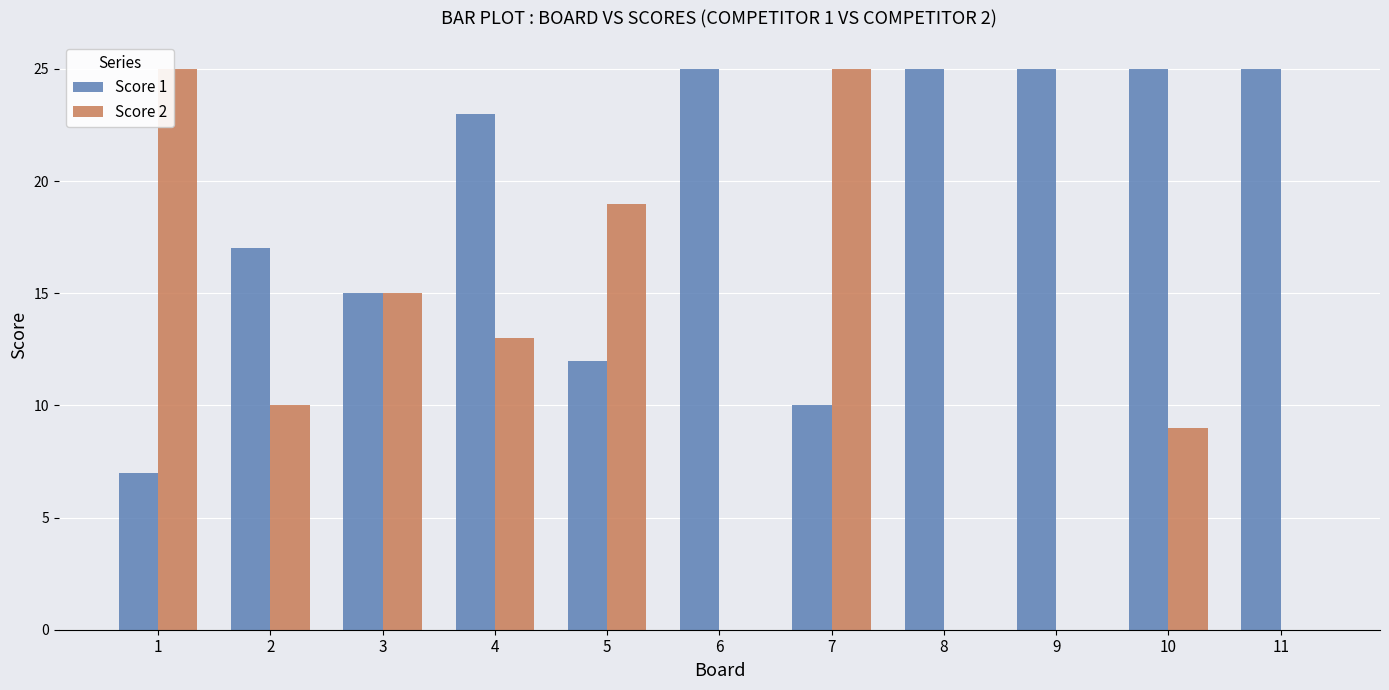

What is the difference between the Score 2 values at 11 and 1?

25